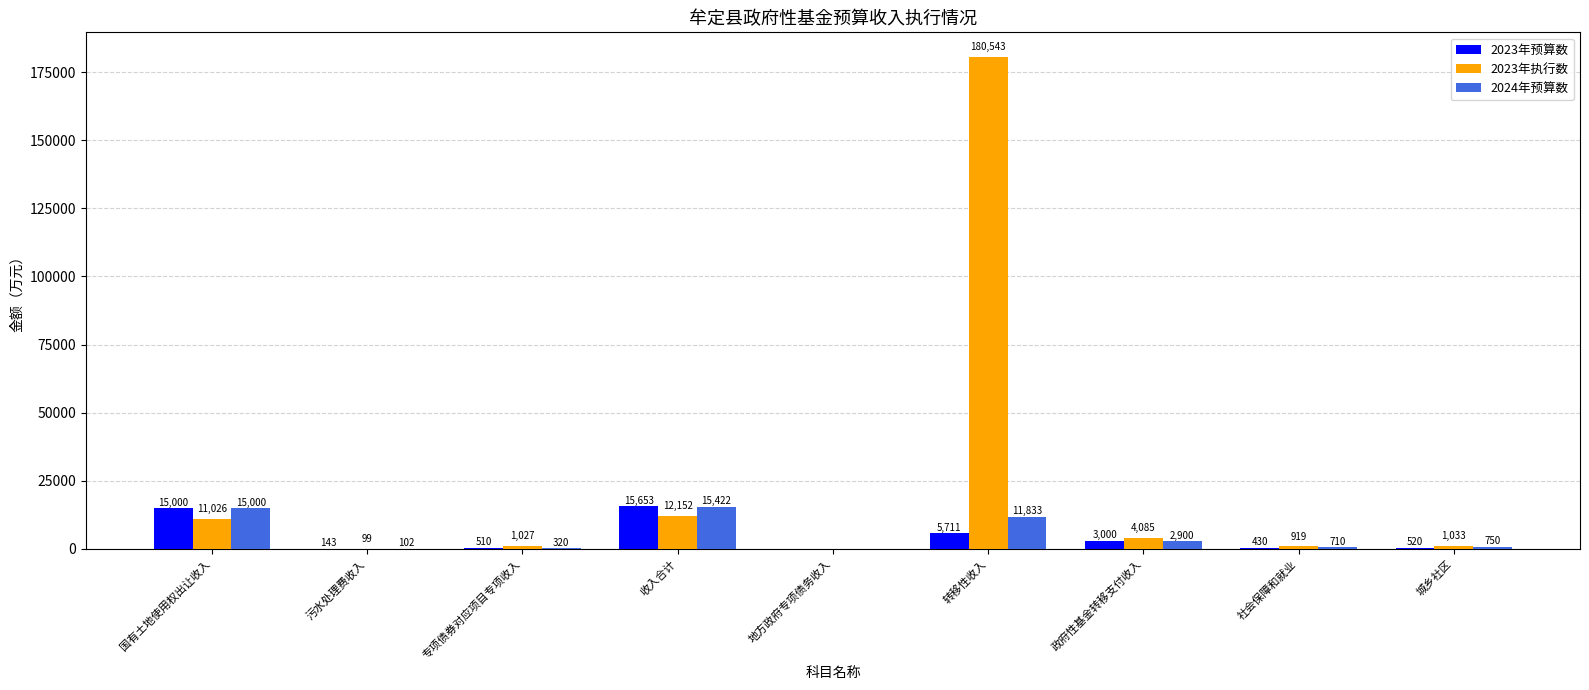

What value does the 2024年预算数 series have at 国有土地使用权出让收入?

15000